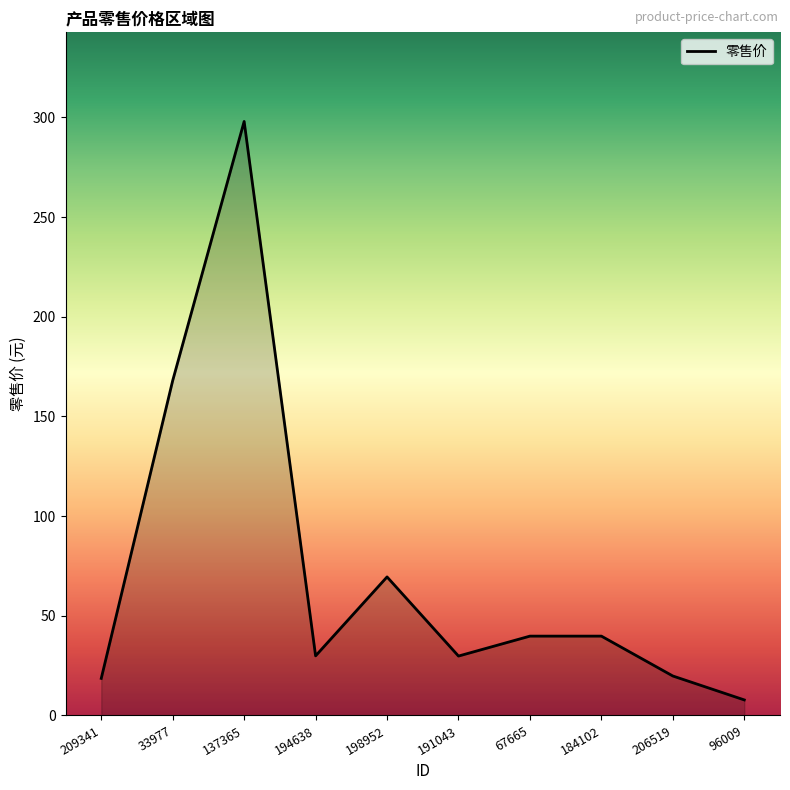

The chart shows a value of 18.6 at 209341. True or false?

True